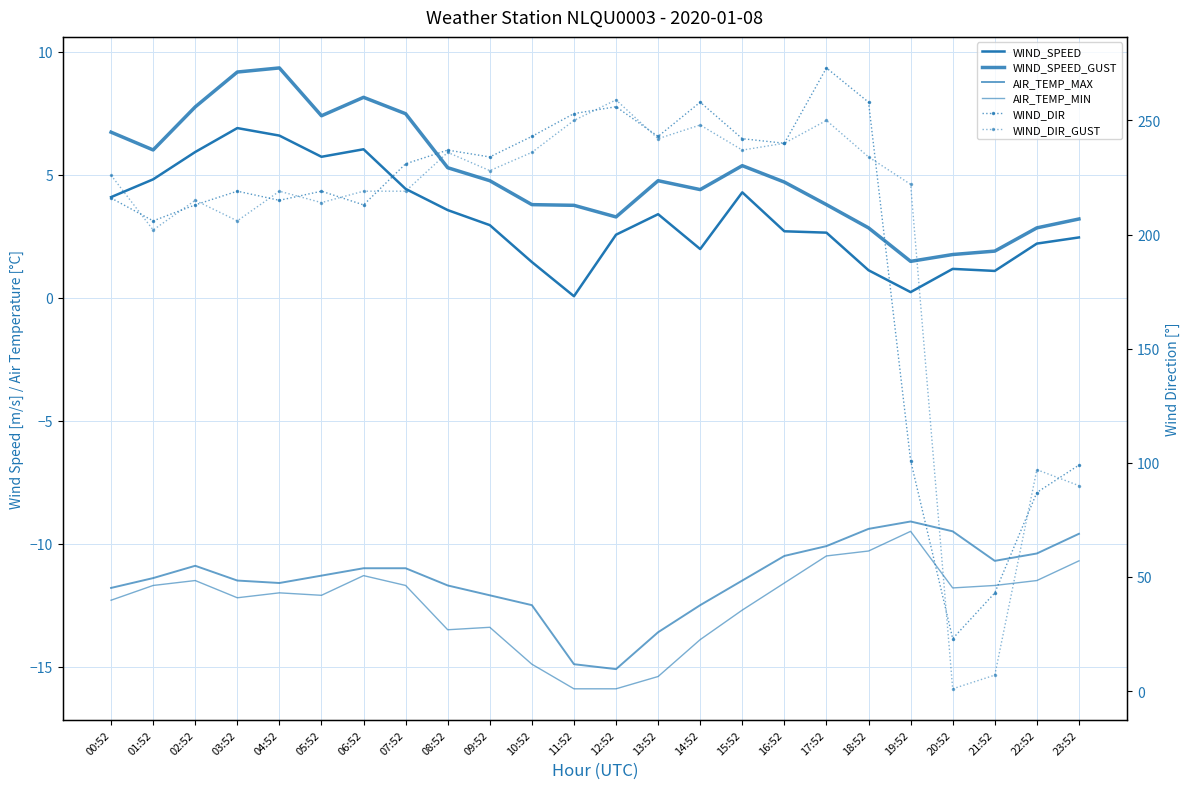

True or false: AIR_TEMP_MAX has a value of -12.1 at 09:52.

True